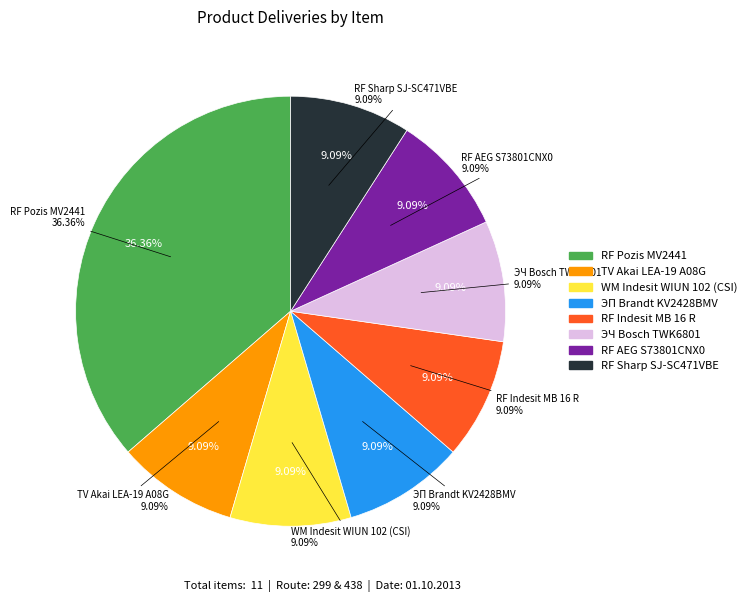

Between RF Sharp SJ-SC471VBE and ЭП Brandt KV2428BMV, which is larger?

RF Sharp SJ-SC471VBE